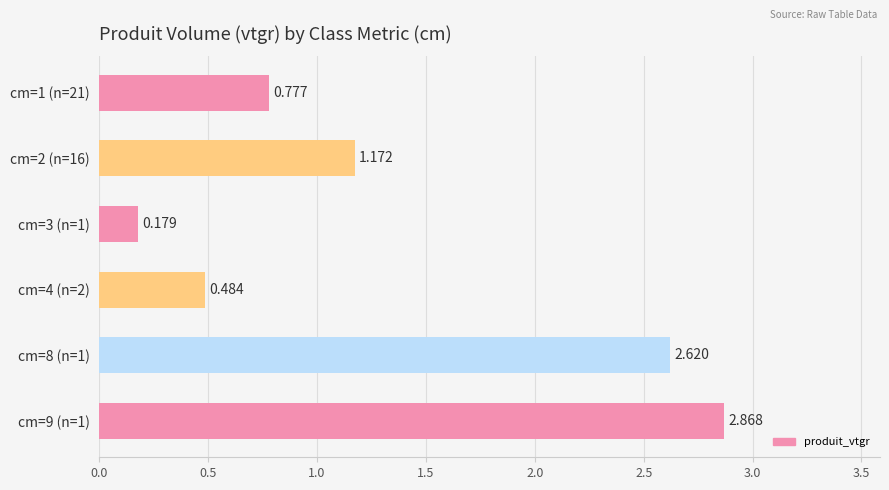

What is the sum of all values?

8.1